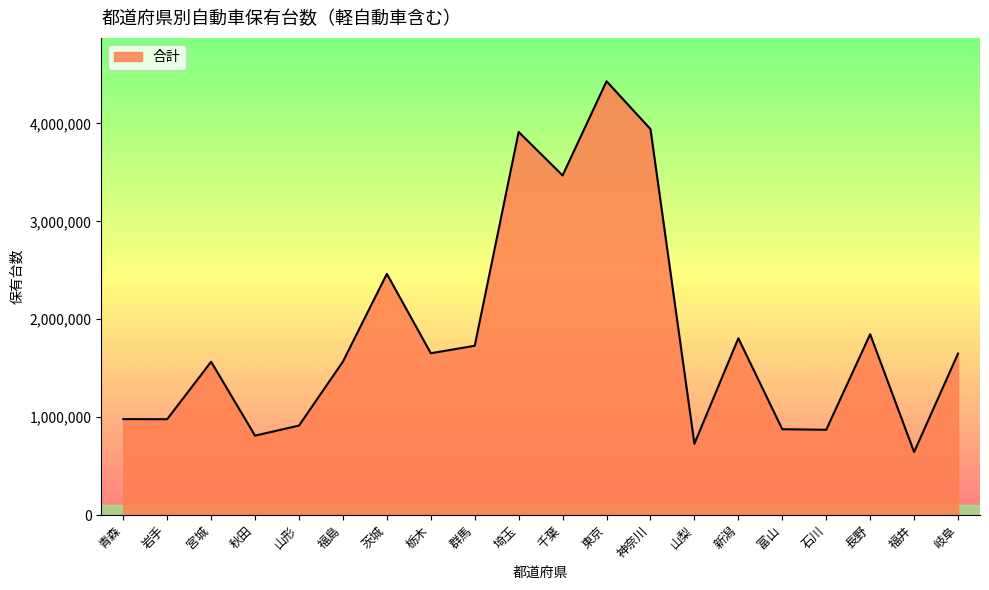

What is the maximum value shown in the chart?

4430557